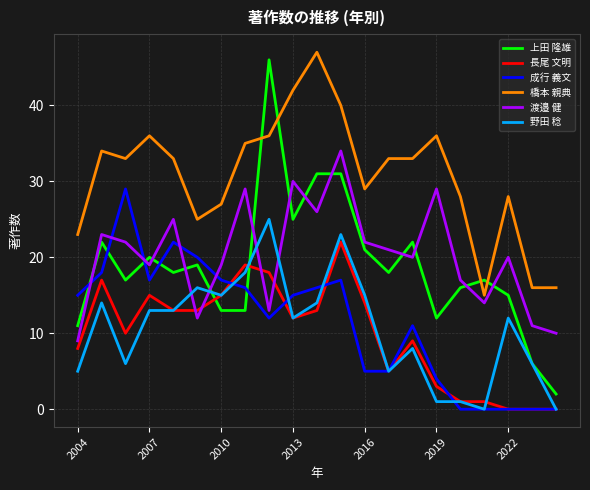

What are all the series names shown in the legend?

上田 隆雄, 長尾 文明, 成行 義文, 橋本 親典, 渡邉 健, 野田 稔